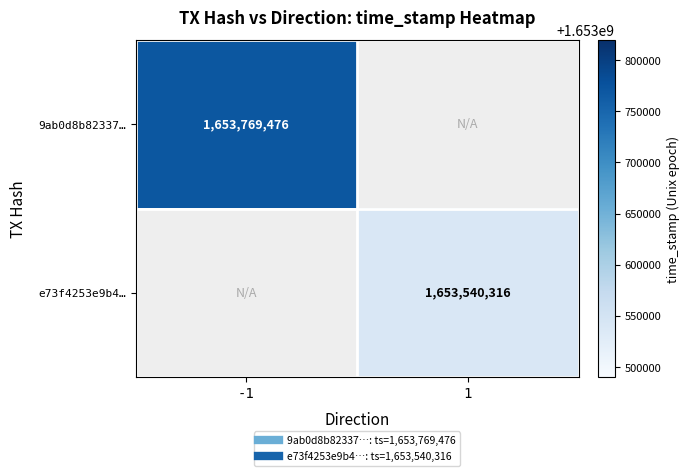

At which label does e73f4253e9b4… reach its minimum?

-1